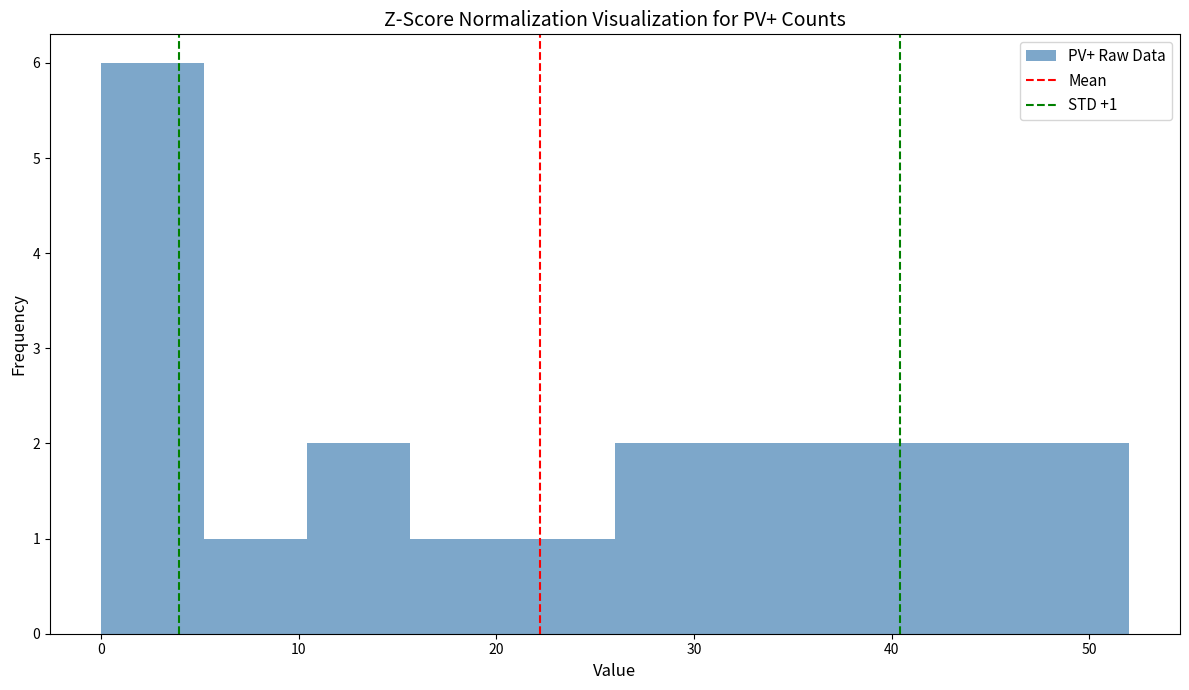

Which range on the x-axis has the tallest bar?

0.0 to 5.2